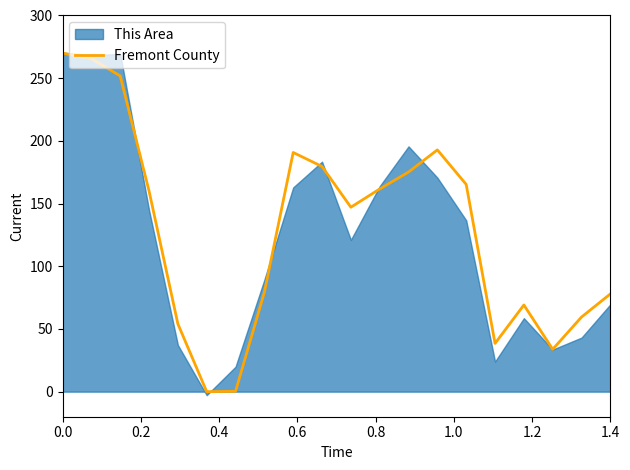

What is the value of the 3rd point from the left?

251.8